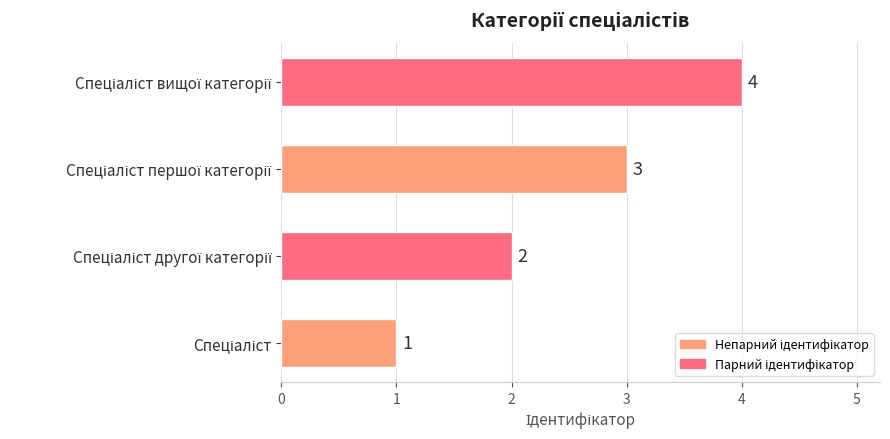

What is the maximum value shown in the chart?

4